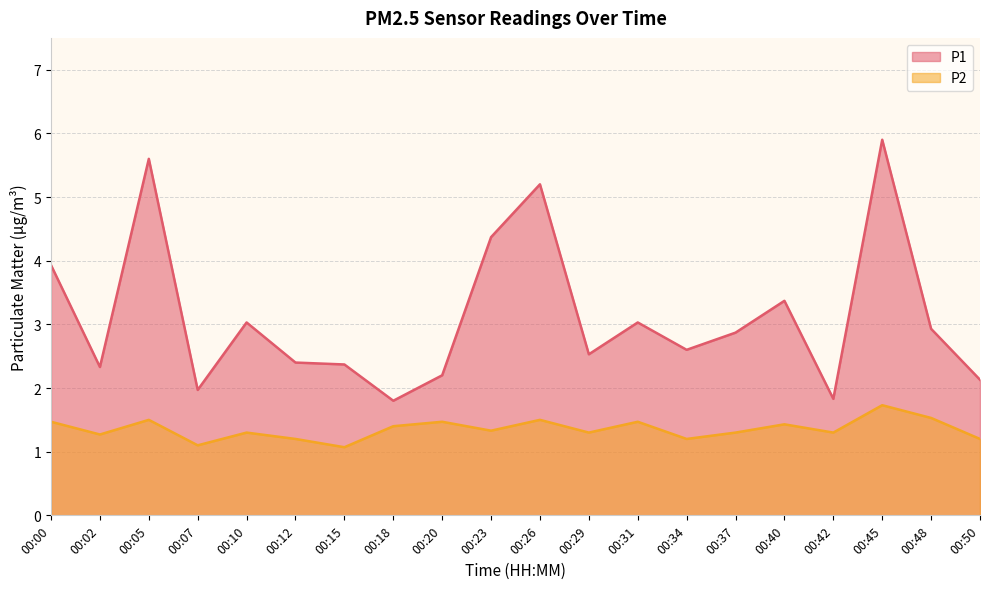

Which series has the widest spread of values?

P1